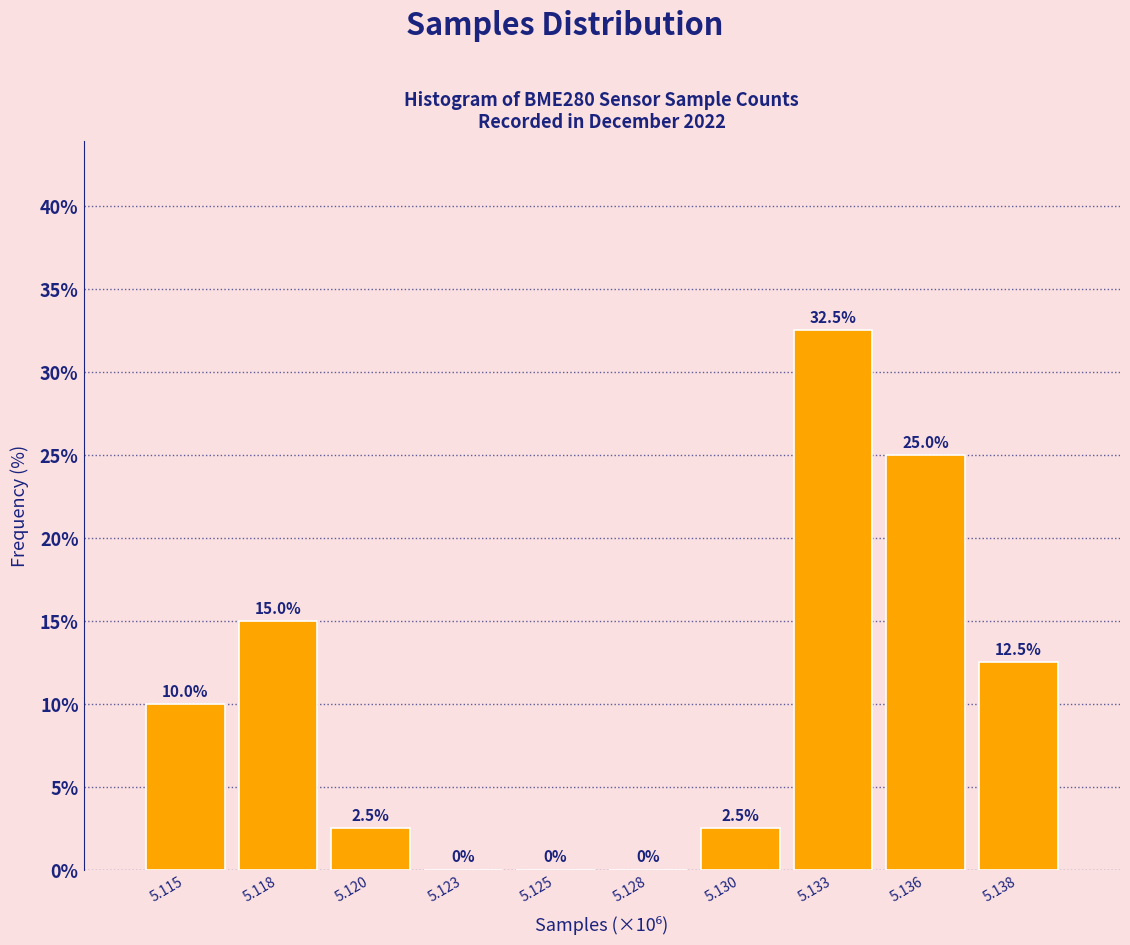

Reading right to left, transcribe all the data shown in this chart.

5.138=12.5	5.136=25.0	5.133=32.5	5.130=2.5	5.128=0.0	5.125=0.0	5.123=0.0	5.120=2.5	5.118=15.0	5.115=10.0